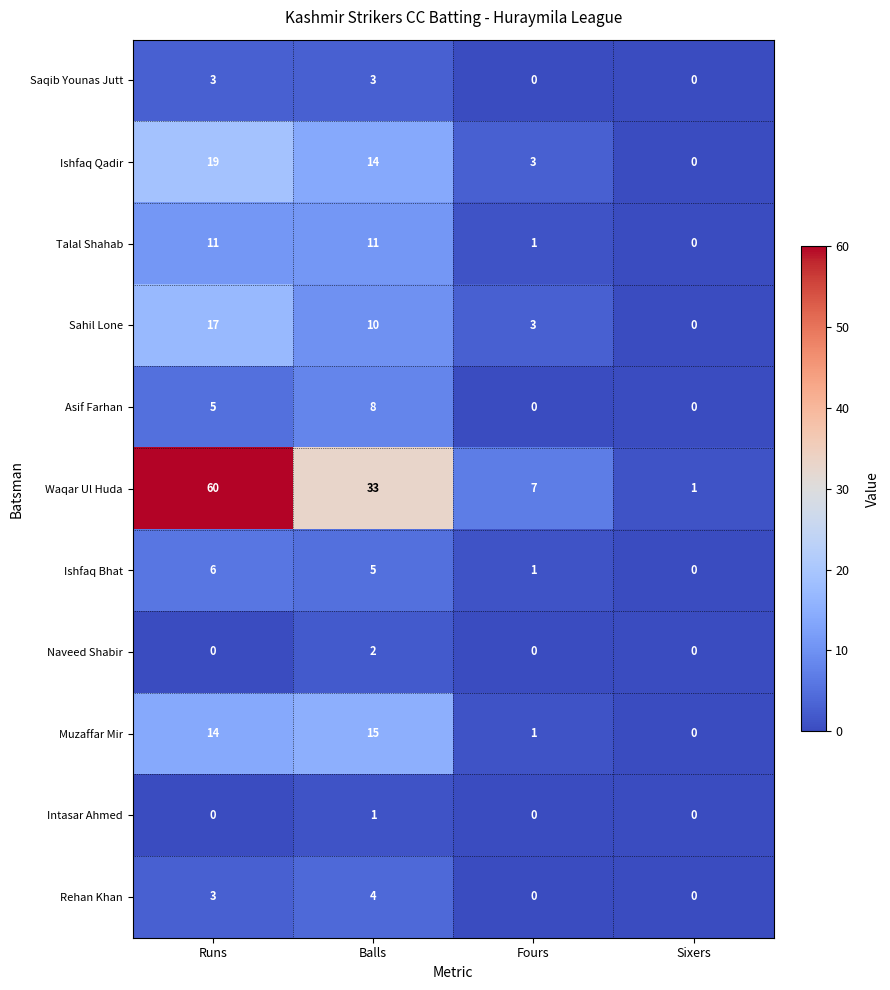

The value of Ishfaq Qadir at Sixers is 0. True or false?

True